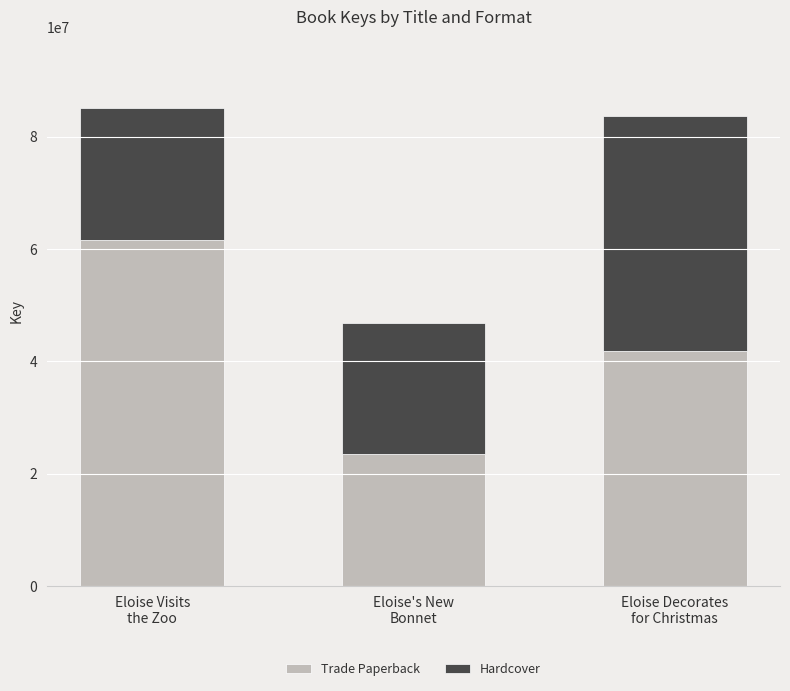

Does the chart contain stacked bars?

Yes